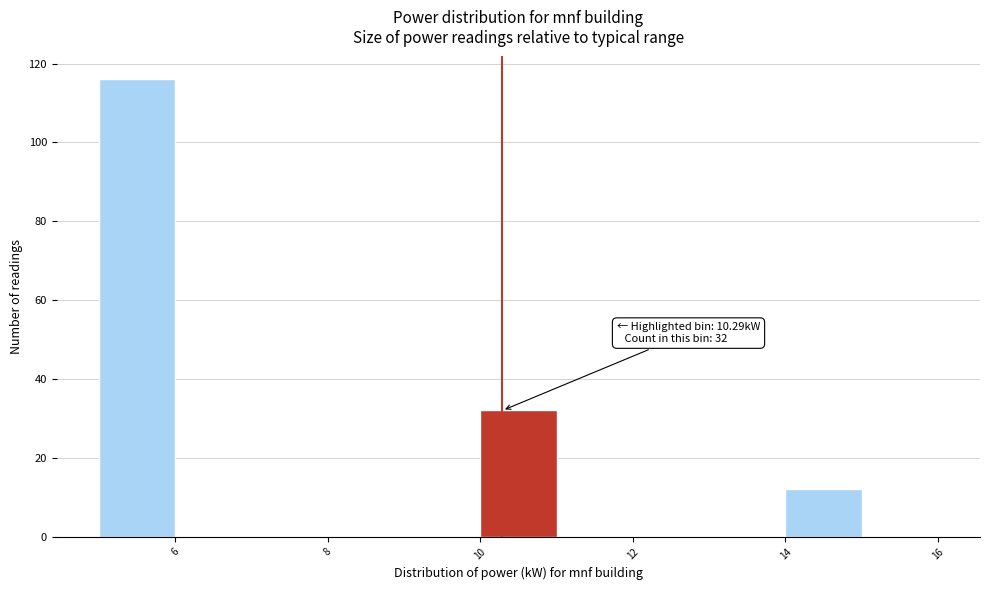

Which range on the x-axis has the tallest bar?

5 to 6